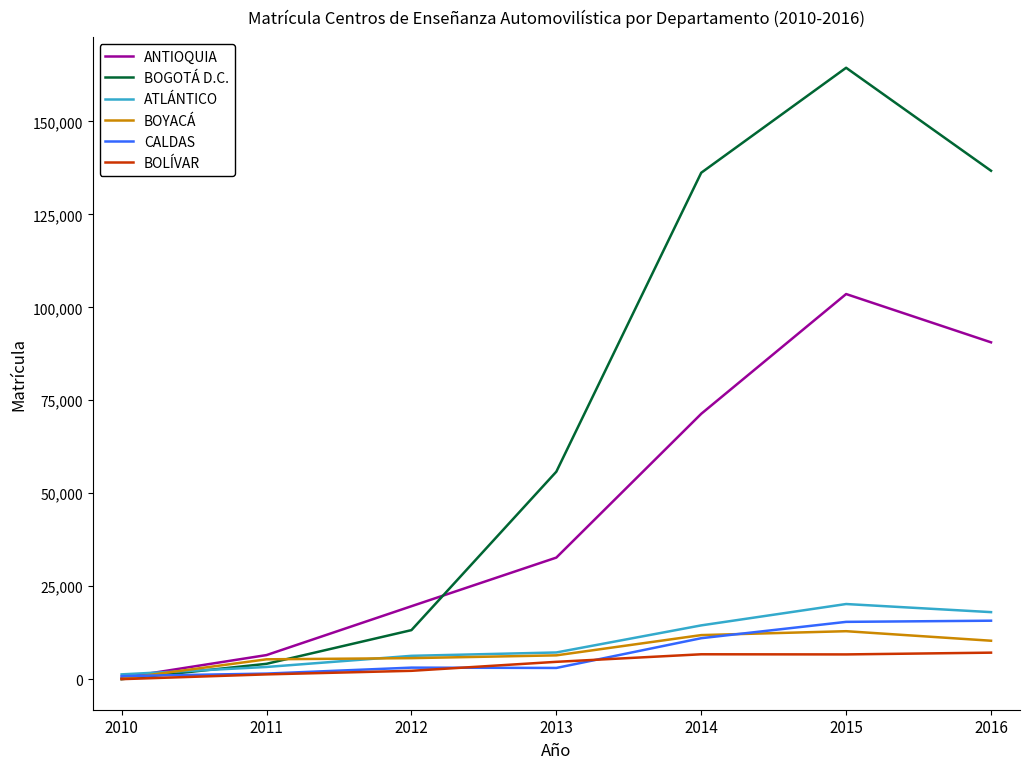

At how many categories does at least one series exceed 143509?

1